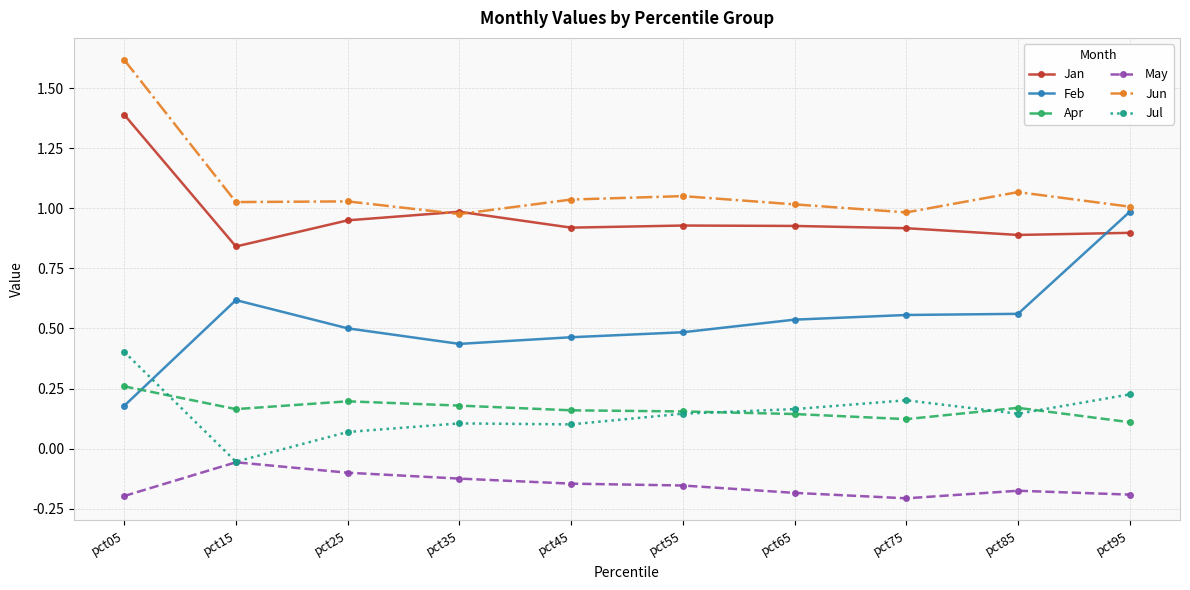

The May series shows -0.2 at pct05. True or false?

True